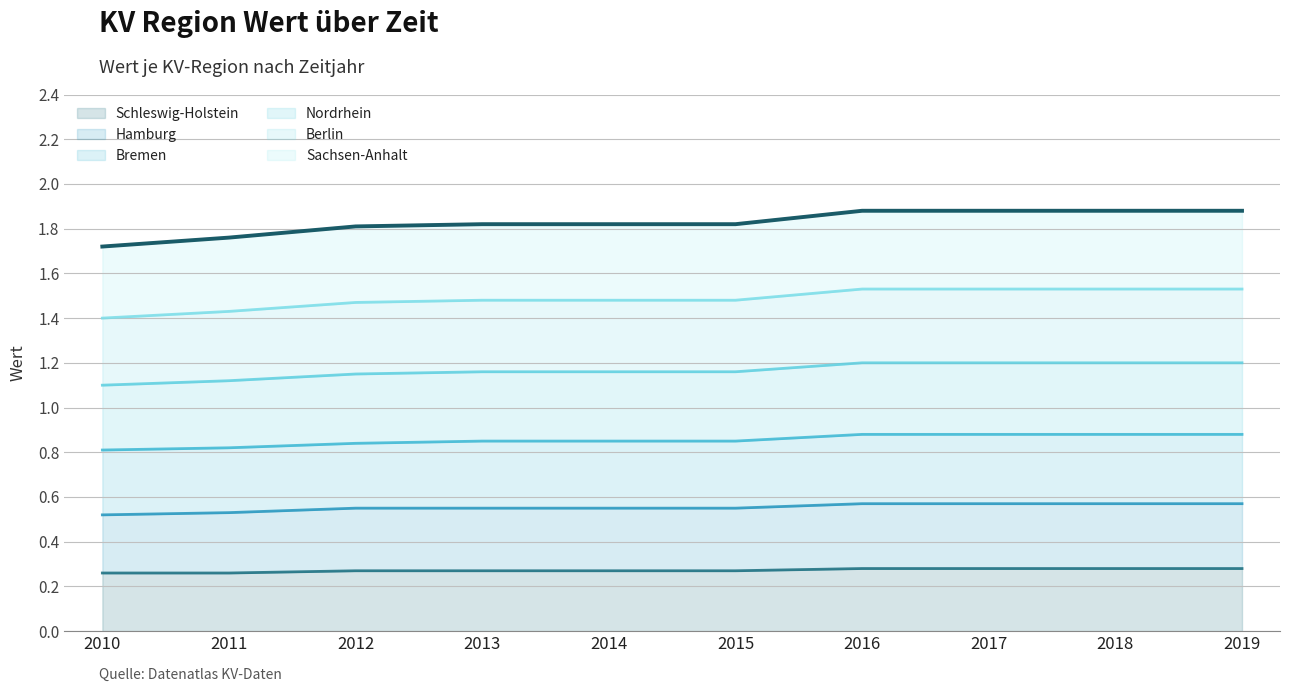

The value of Schleswig-Holstein at 2010 is 0.4. True or false?

False